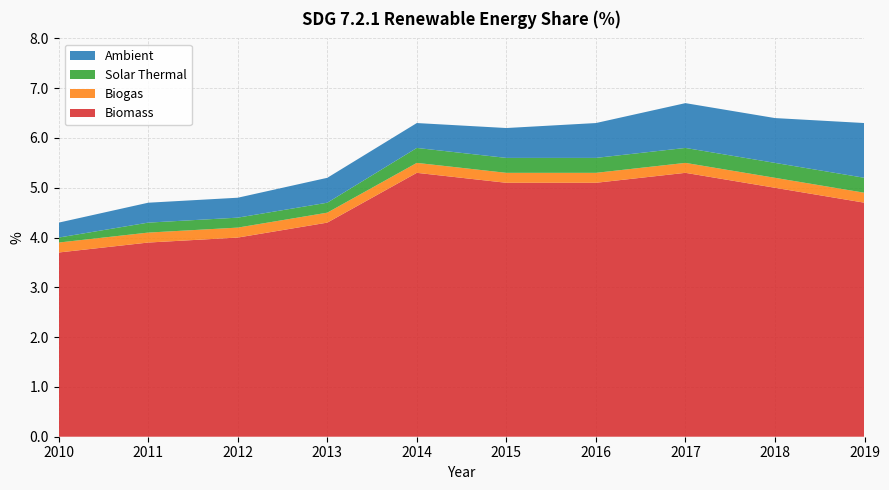

Reading left to right, list all the values displayed in this chart.

Biomass: 2010=3.7	2011=3.9	2012=4.0	2013=4.3	2014=5.3	2015=5.1	2016=5.1	2017=5.3	2018=5.0	2019=4.7
Biogas: 2010=0.2	2011=0.2	2012=0.2	2013=0.2	2014=0.2	2015=0.2	2016=0.2	2017=0.2	2018=0.2	2019=0.2
Solar Thermal: 2010=0.1	2011=0.2	2012=0.2	2013=0.2	2014=0.3	2015=0.3	2016=0.3	2017=0.3	2018=0.3	2019=0.3
Ambient: 2010=0.3	2011=0.4	2012=0.4	2013=0.5	2014=0.5	2015=0.6	2016=0.7	2017=0.9	2018=0.9	2019=1.1